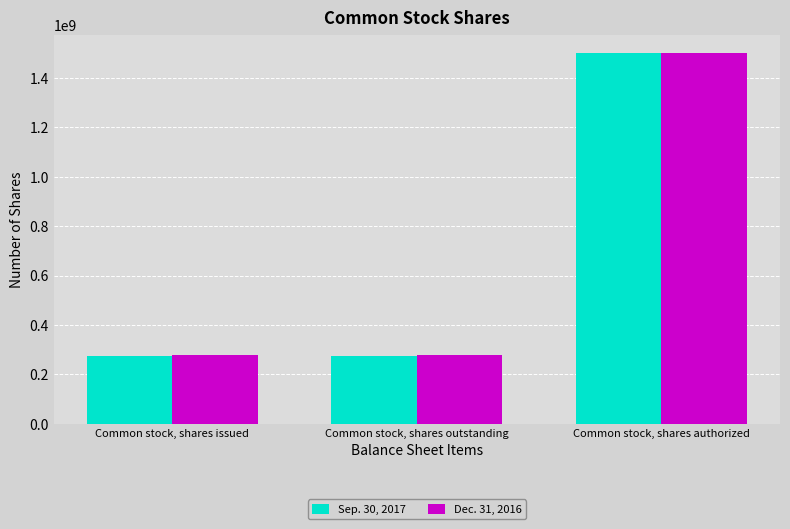

The value of Sep. 30, 2017 at Common stock, shares authorized is 1500000000. True or false?

True